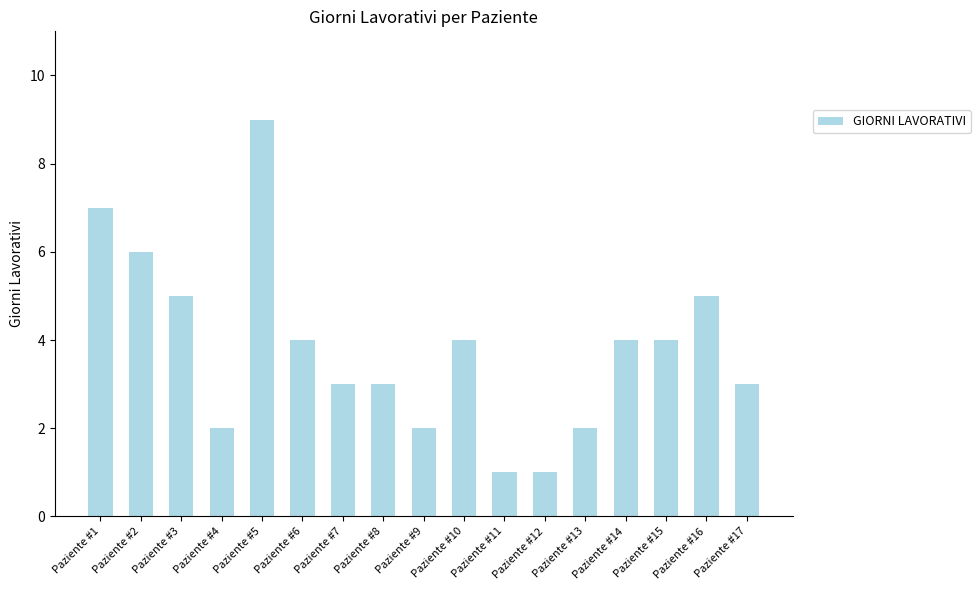

What is the sum of the values at Paziente #6 and Paziente #10?

8